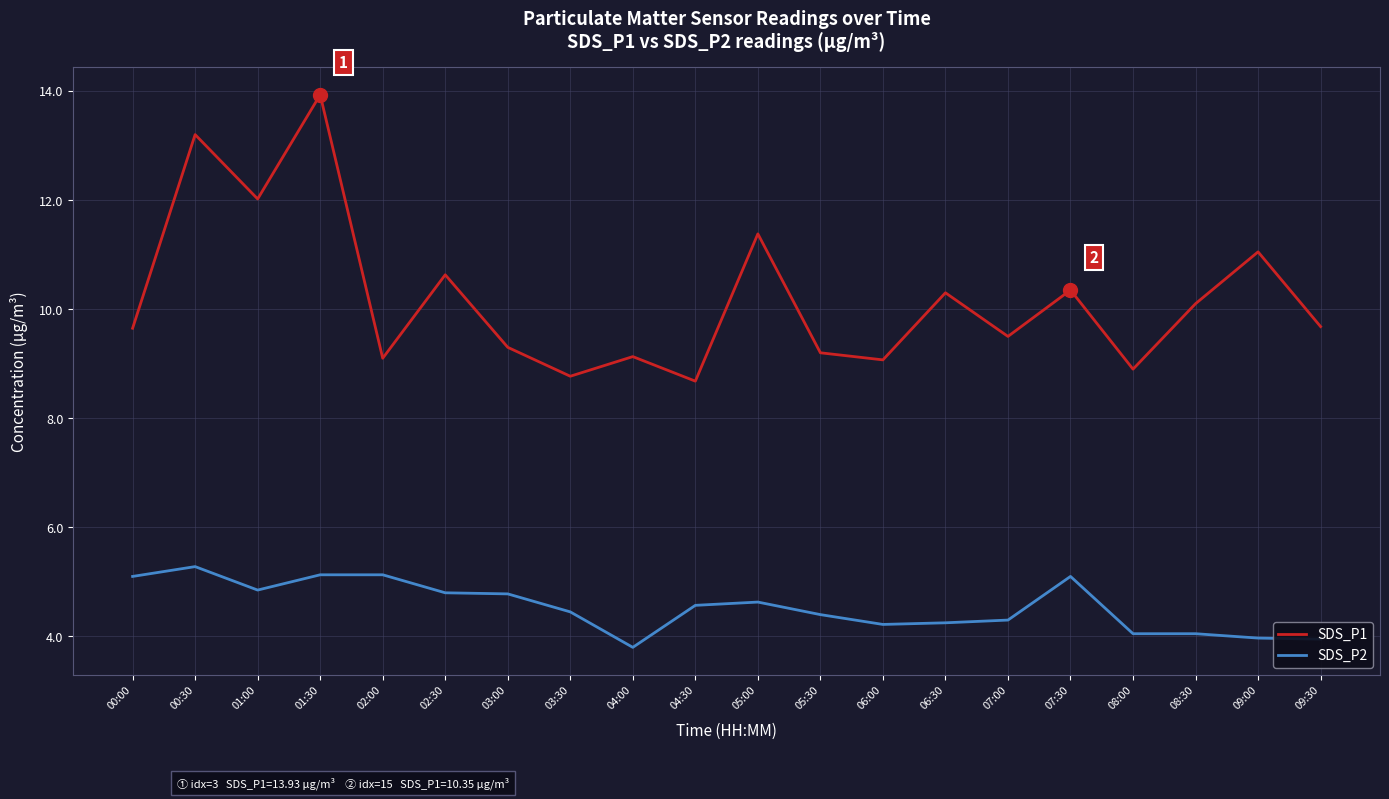

List the series in order of their overall mean, highest first.

SDS_P1, SDS_P2